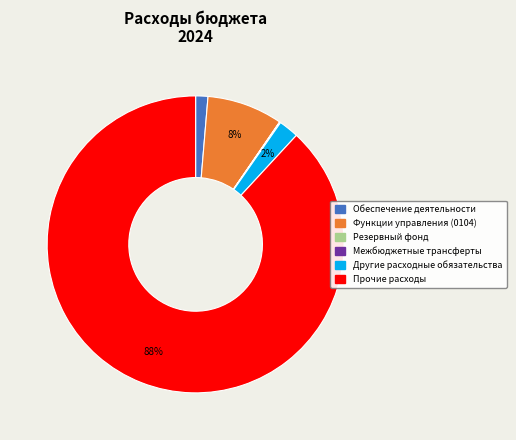

To the nearest percent, what is the average slice percentage?

17%